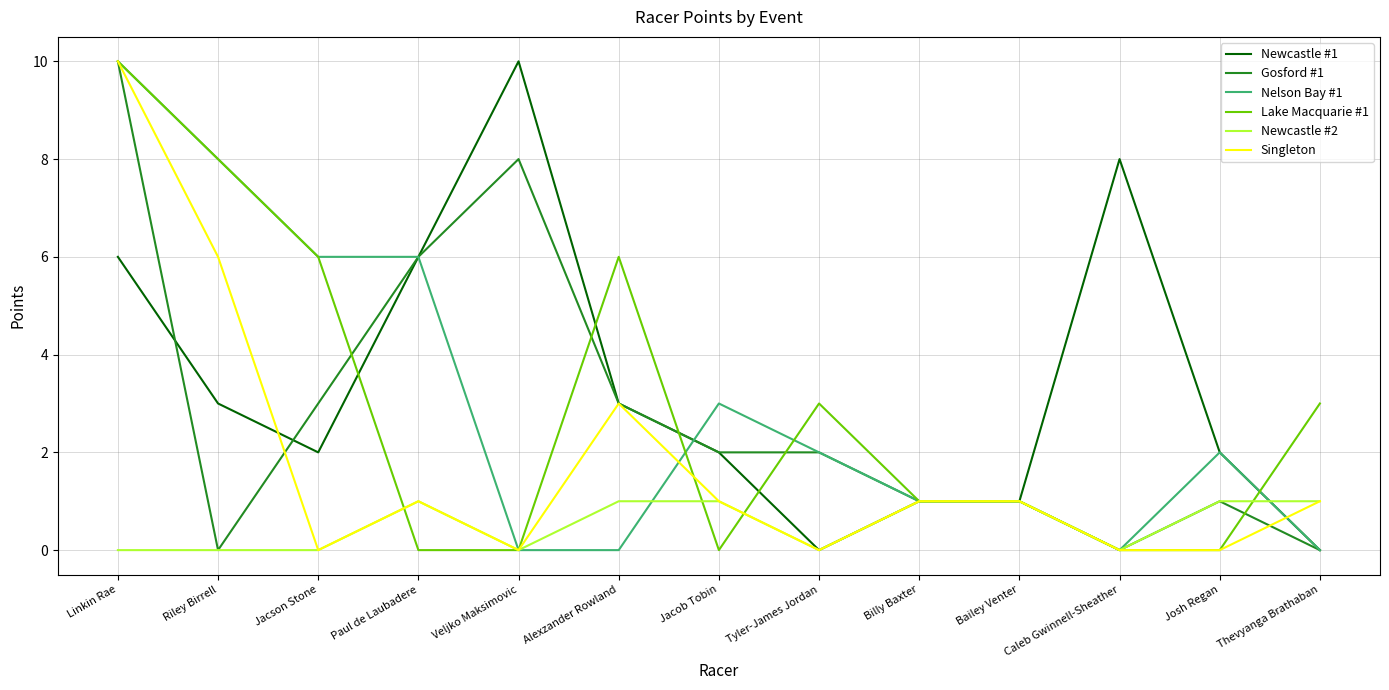

What position from the left is Tyler-James Jordan?

8